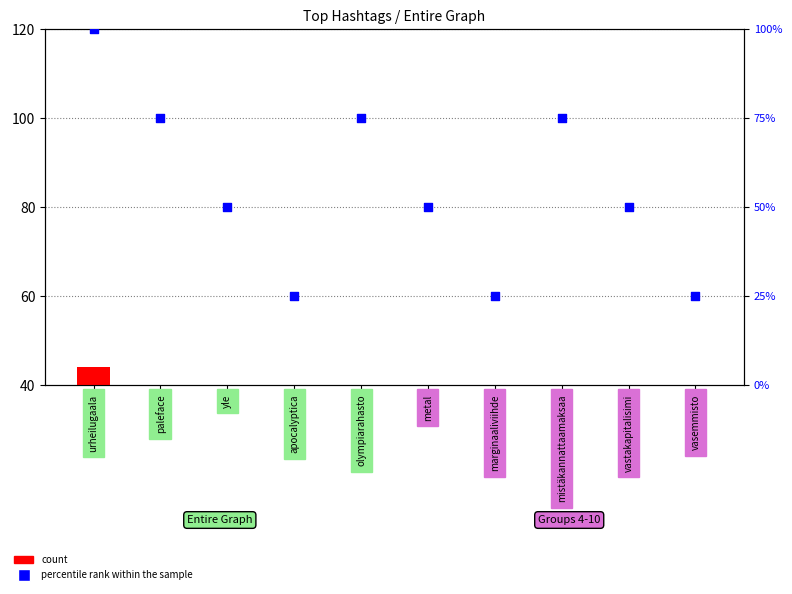

Which series contains the highest Y value?

percentile rank within the sample